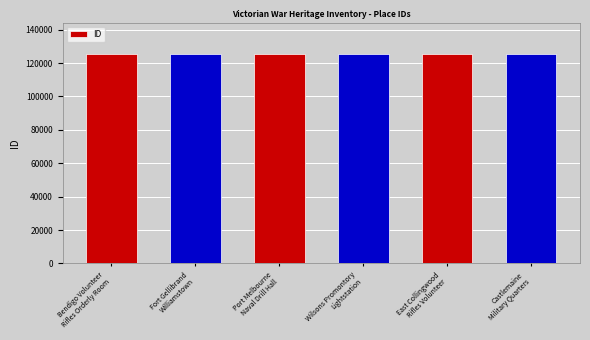

What is the value of the 6th bar from the left?

125456